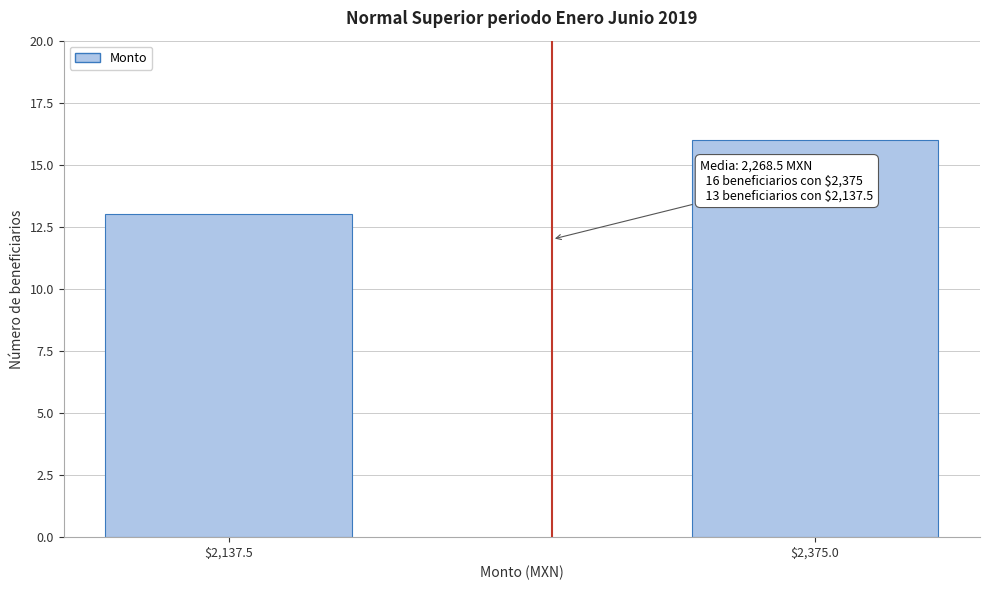

Reading right to left, list all the values displayed in this chart.

16	13